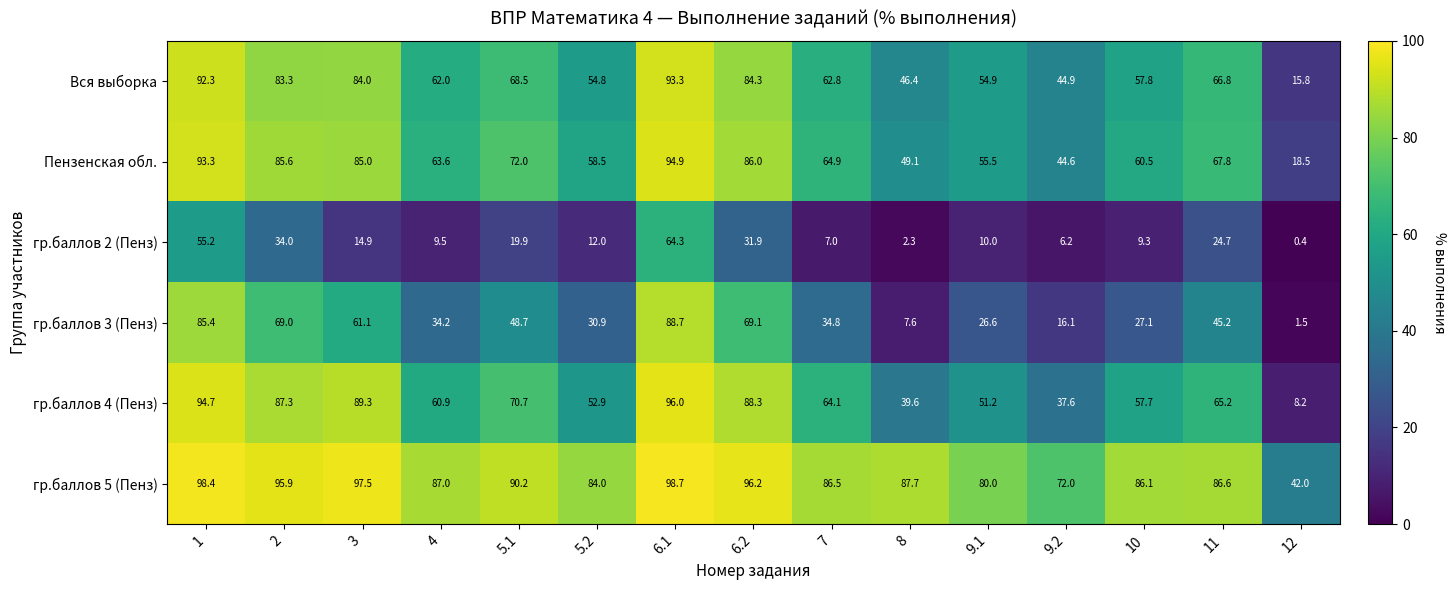

Which category has the lowest value across all series?

12